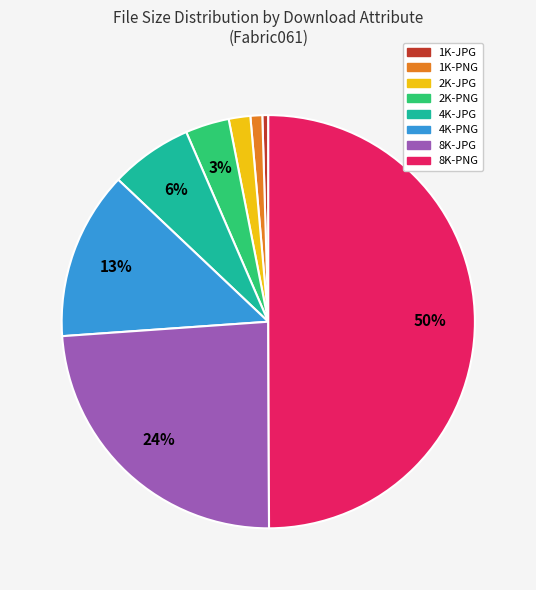

What is the largest slice in the pie chart?

8K-PNG